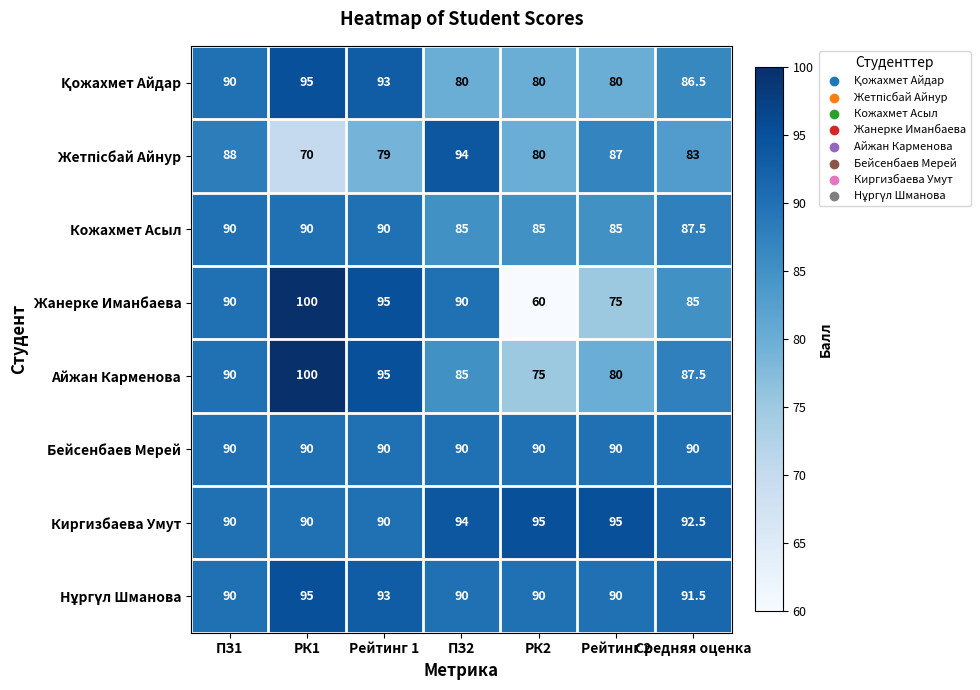

What is the spread (max minus min) of values at РК1?

30.0